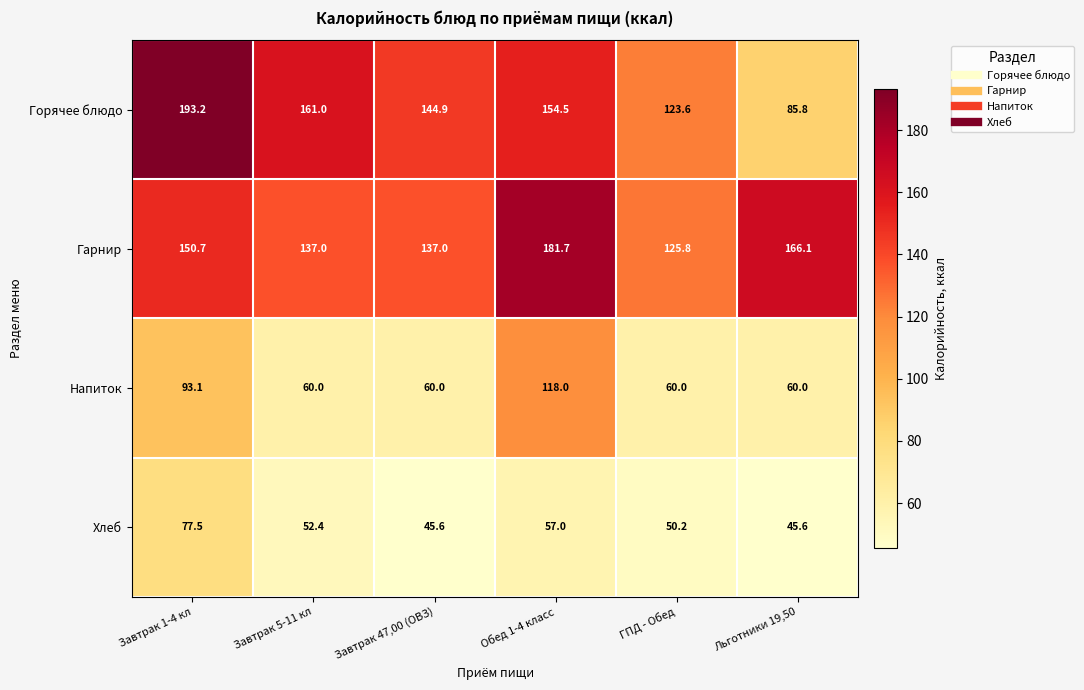

Count the number of categories in the chart.

6